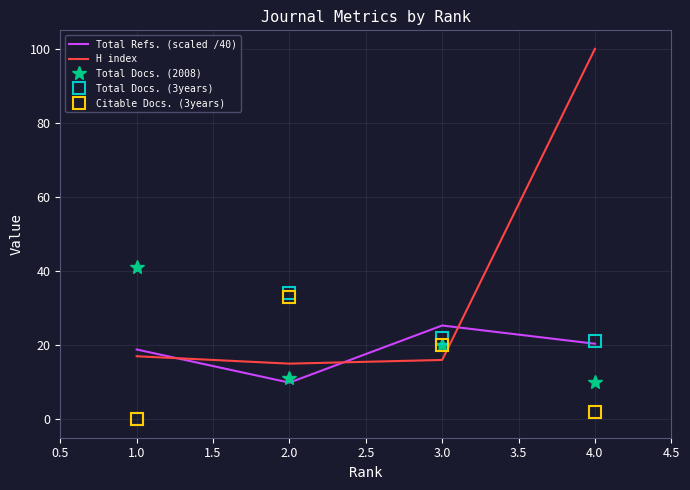

True or false: Total Docs. (3years) has a value of 54 at 2.0.

False